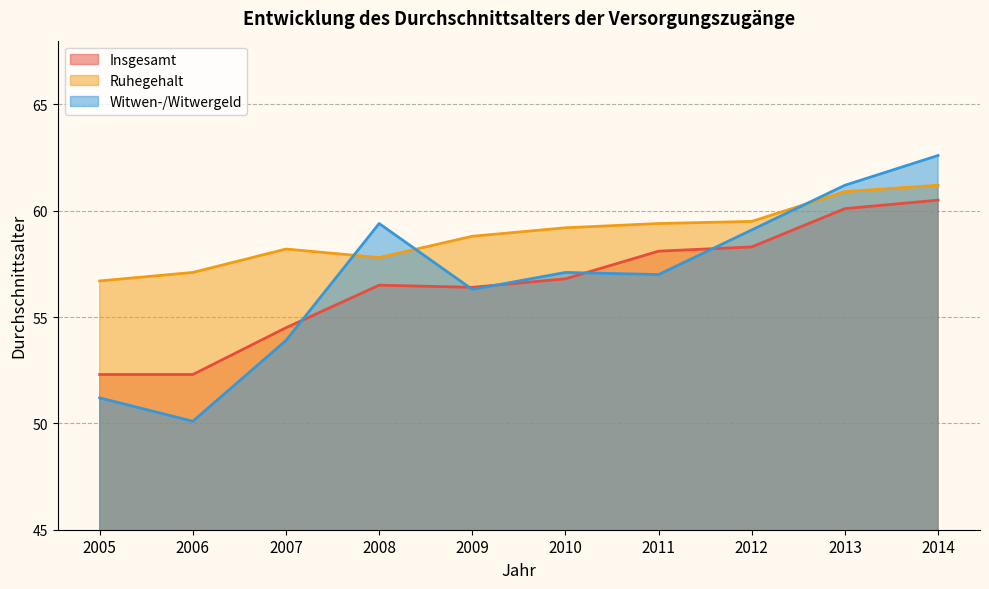

How many categories are shown in the chart?

10